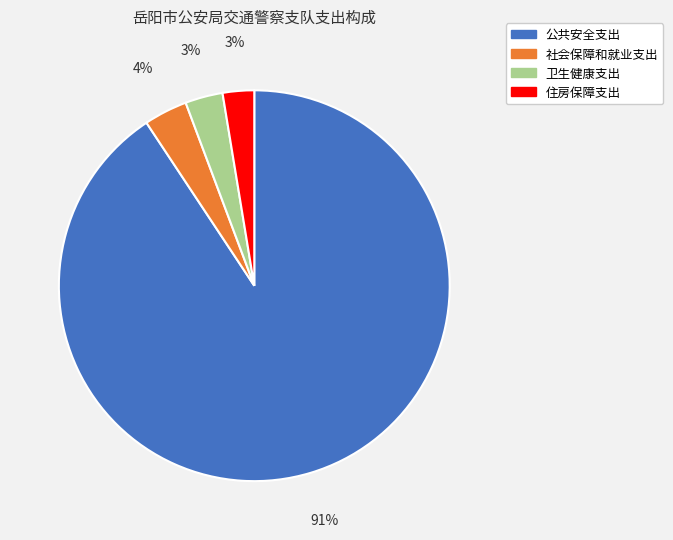

Do 社会保障和就业支出 and 住房保障支出 together represent more than half of the pie?

No